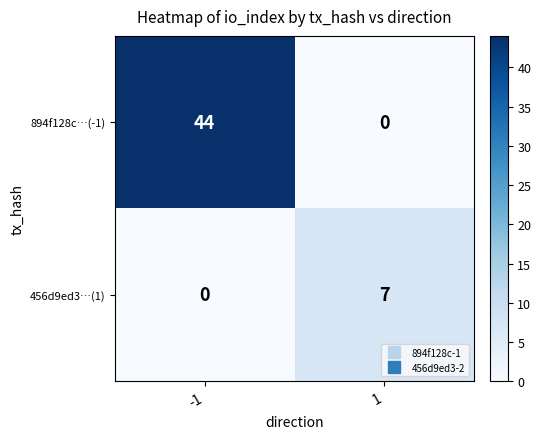

Which series has the largest total across all categories?

894f128c…(-1)